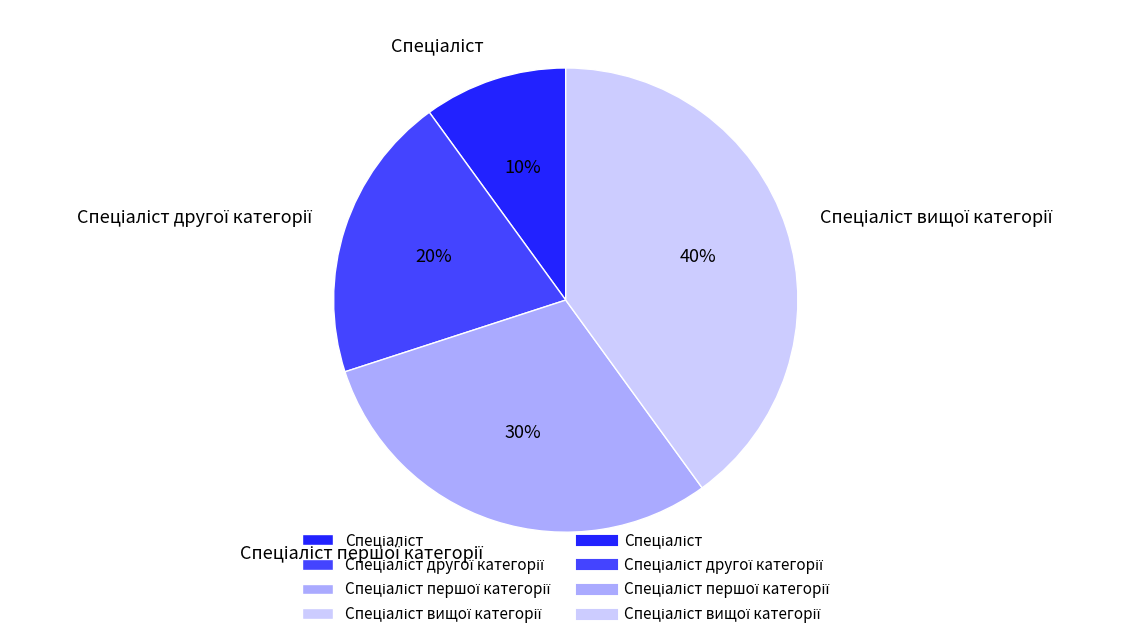

To the nearest percent, what is the difference between the largest and smallest slice percentages?

30%